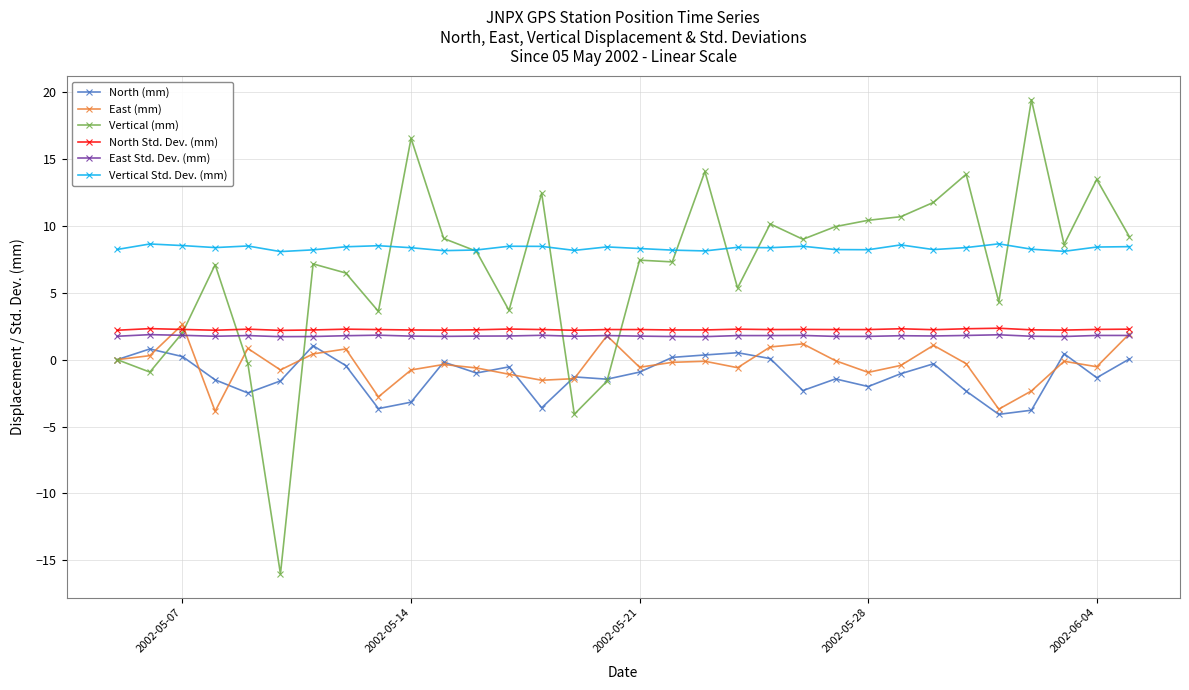

True or false: Vertical Std. Dev. (mm) and East (mm) cross at least once.

False